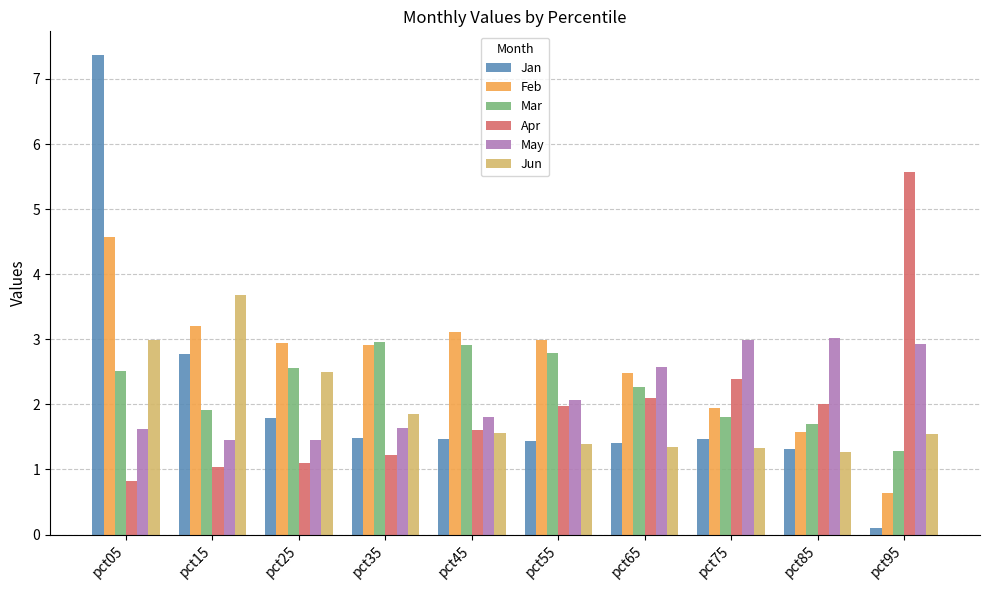

What is the lowest value of the Feb series?

0.6